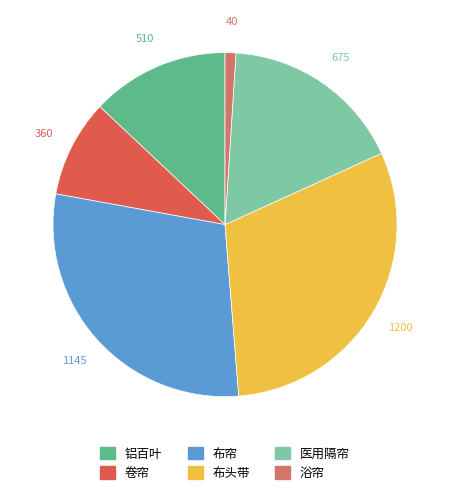

What is the largest slice in the pie chart?

布头带